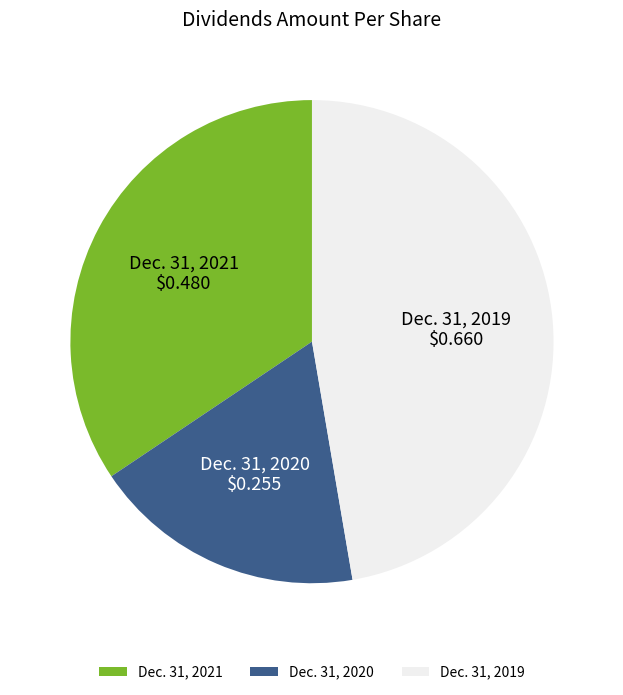

True or false: Dec. 31, 2020 accounts for 5% of the total.

False